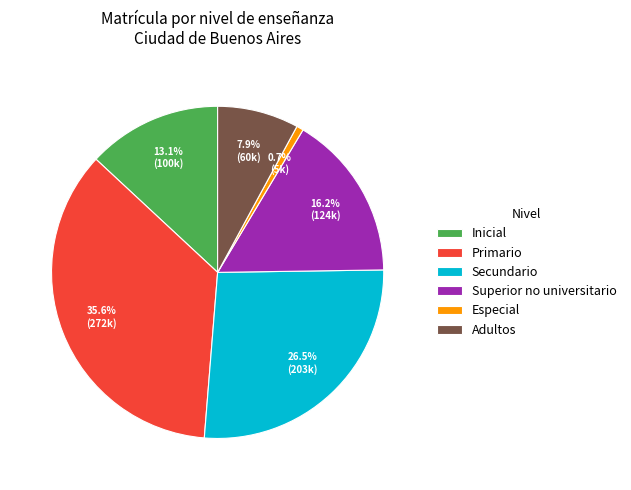

Is Superior no universitario the majority of the pie?

No